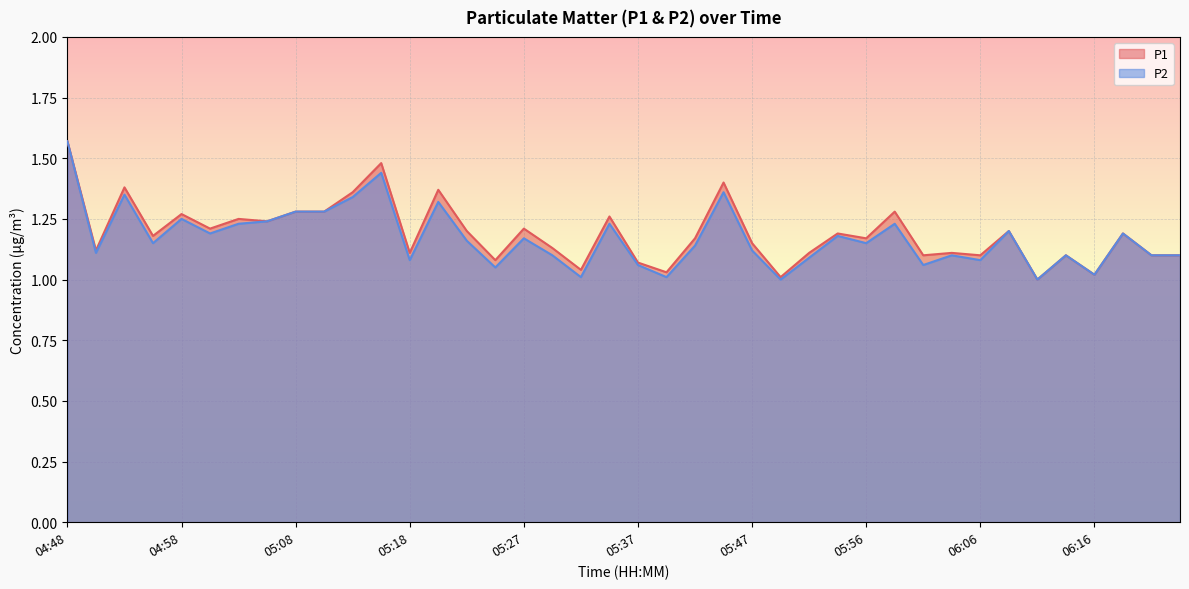

Rank the series by their average value, from highest to lowest.

P1, P2